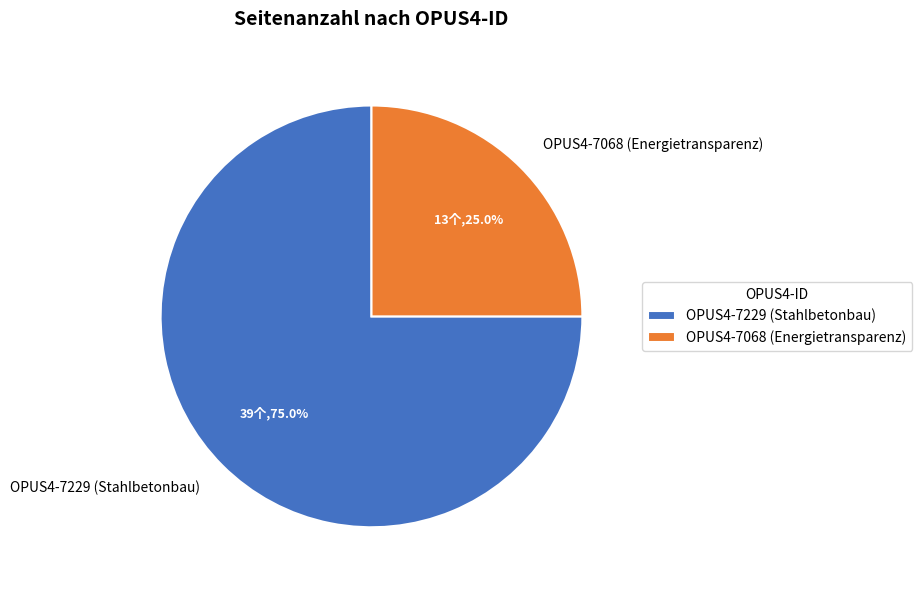

Is it true that OPUS4-7068 (Energietransparenz) is 18% of the pie?

False